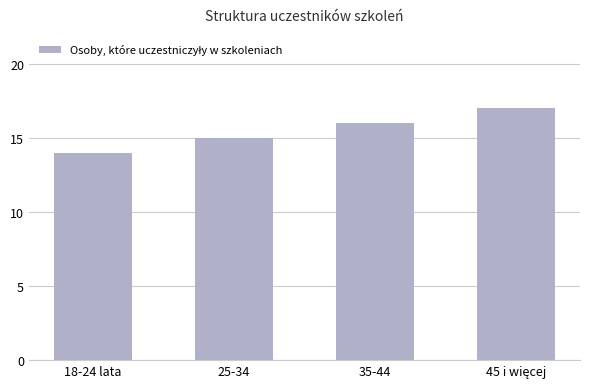

What position from the right is 18-24 lata?

4